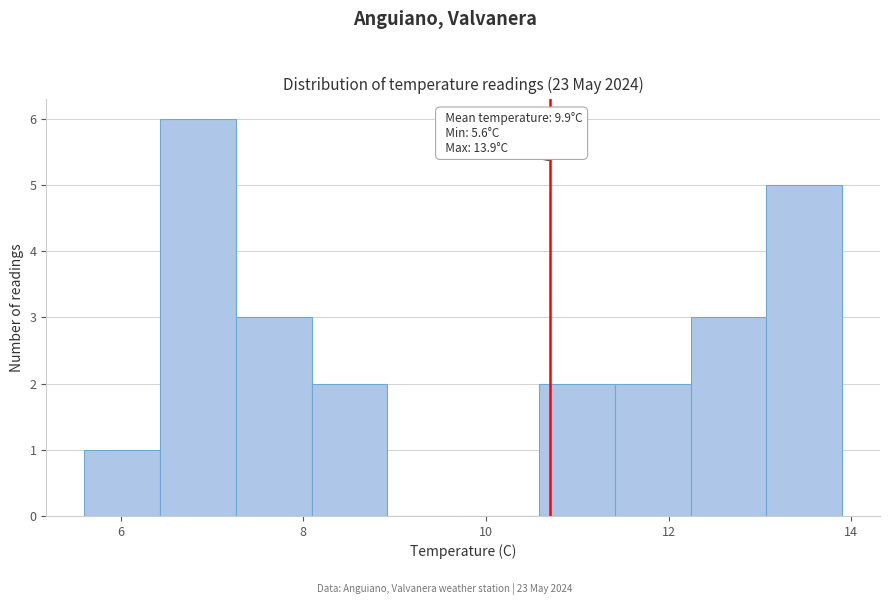

Which range on the x-axis has the tallest bar?

6.4 to 7.2